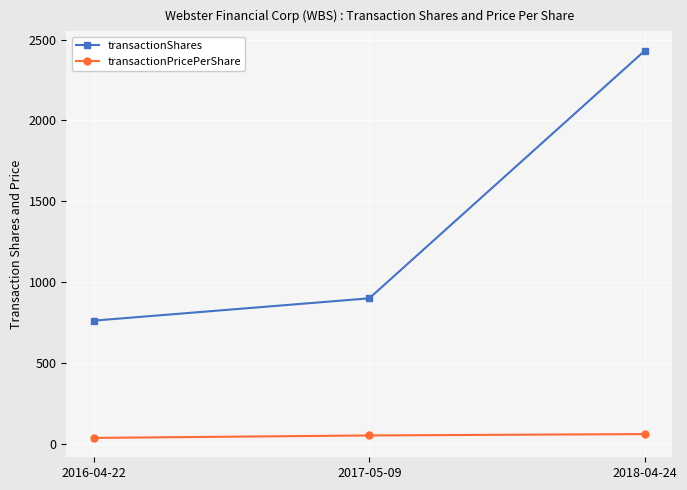

What is the difference between the maximum and minimum values in the transactionShares series?

1669.0